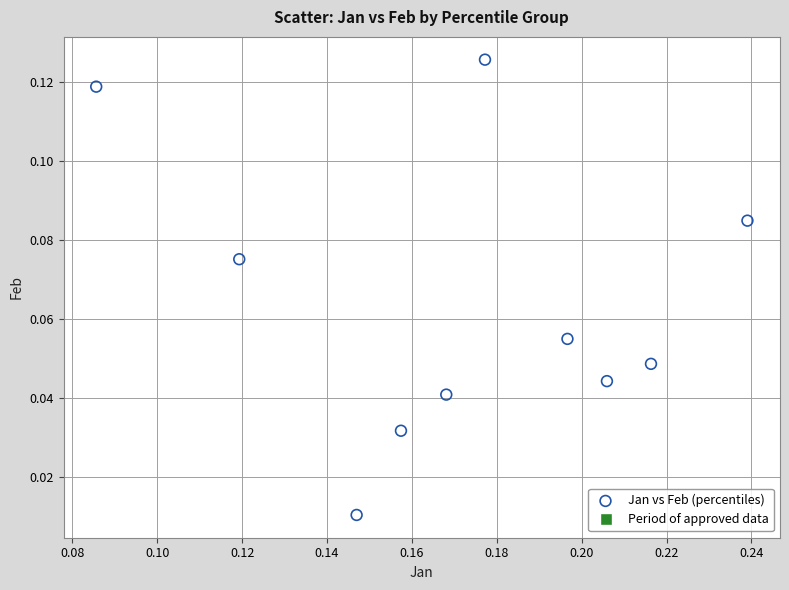

How many data points are displayed?

10